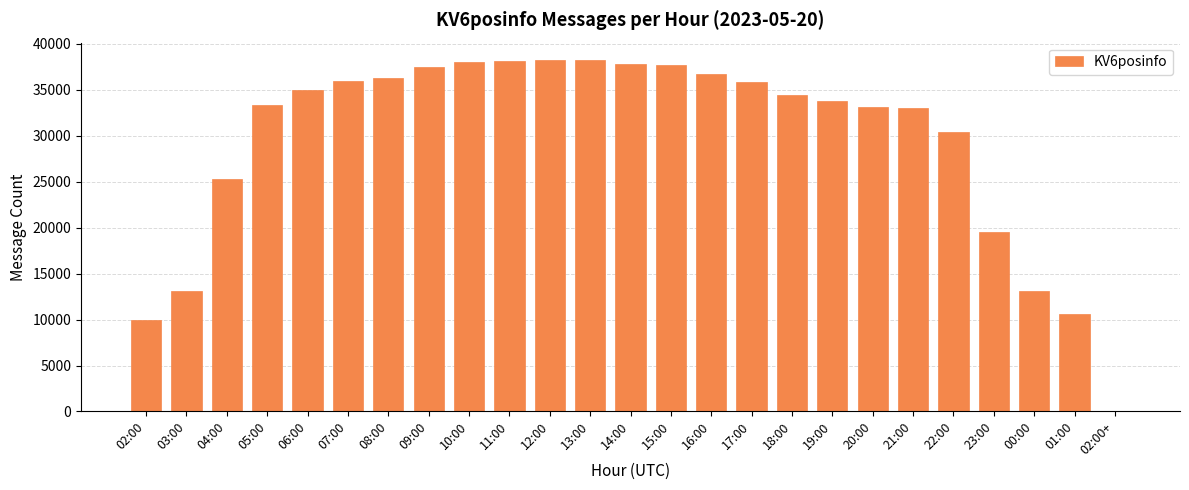

Approximately how many times larger is the value at 19:00 compared to 08:00?

0.9